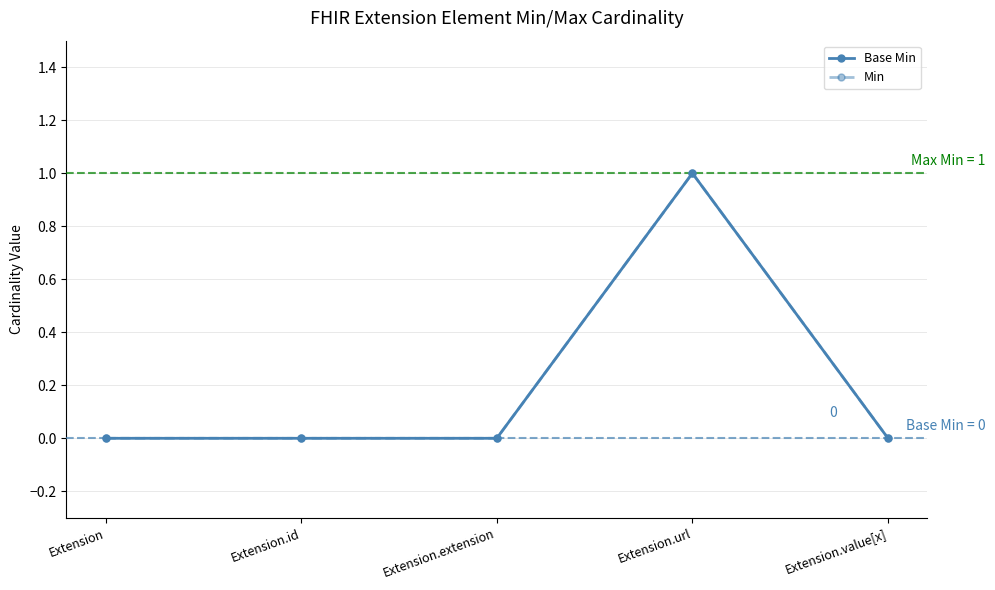

Reading right to left, list all the values displayed in this chart.

Base Min: 0	1	0	0	0
Min: 0	1	0	0	0